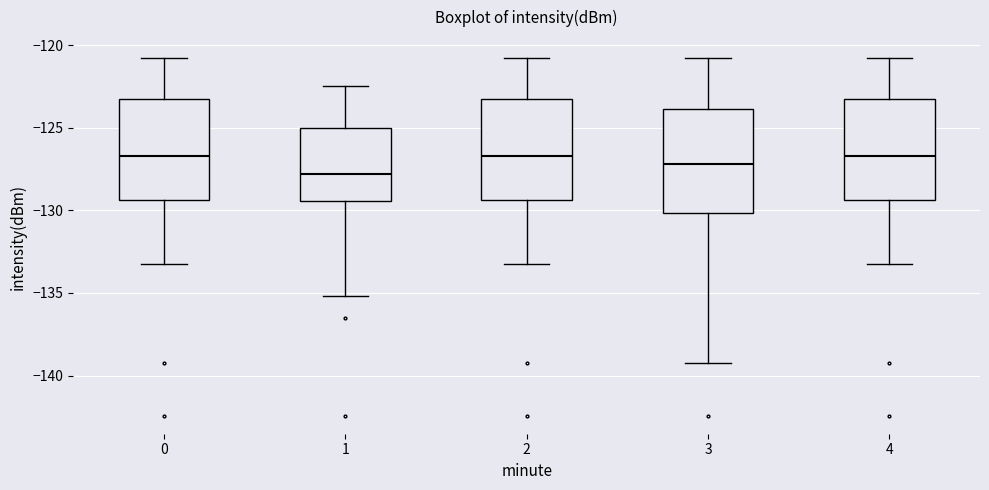

Reading left to right, transcribe this box plot: for each box, give where its median line is, the range the box spans, and where its two whiskers end, as read against the y-axis. The values are not printed on the chart, so give them approximately, as read against the axis.

0: median -126.5, box -129.5 to -123.5, whiskers -133.5 to -121.0
1: median -128.0, box -129.5 to -125.0, whiskers -135.0 to -122.5
2: median -126.5, box -129.5 to -123.5, whiskers -133.5 to -121.0
3: median -127.0, box -130.0 to -124.0, whiskers -139.5 to -121.0
4: median -126.5, box -129.5 to -123.5, whiskers -133.5 to -121.0